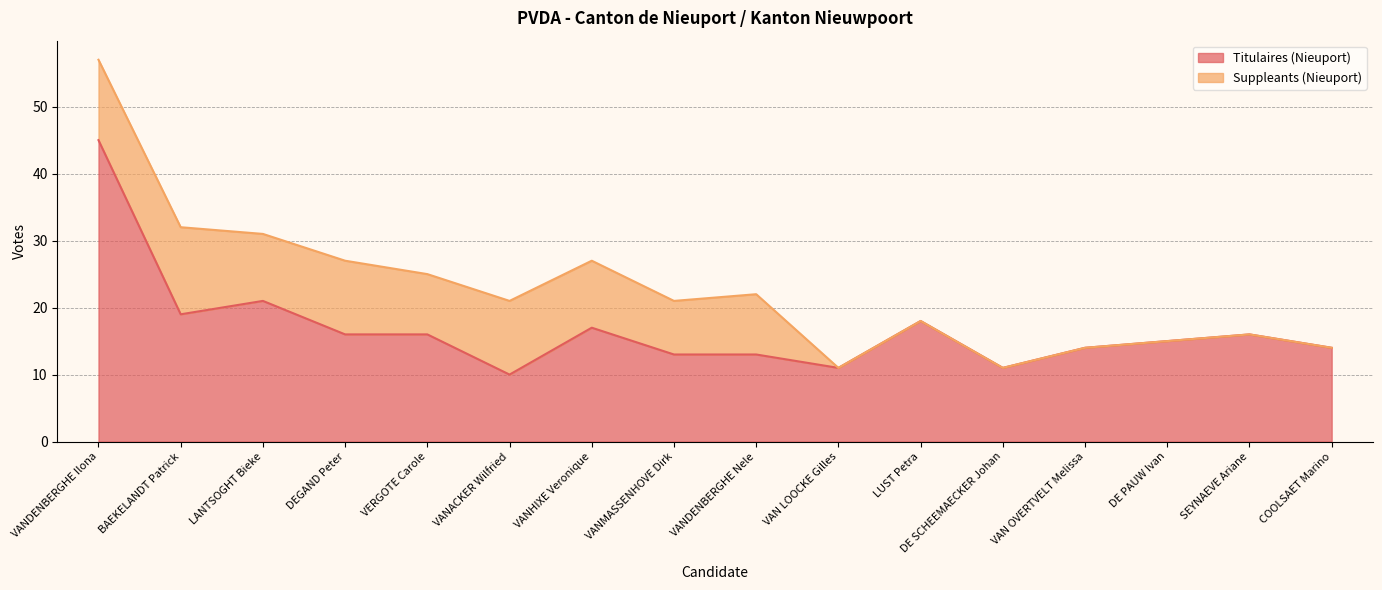

What is the sum of the values at VANDENBERGHE Nele and VANHIXE Veronique?

30